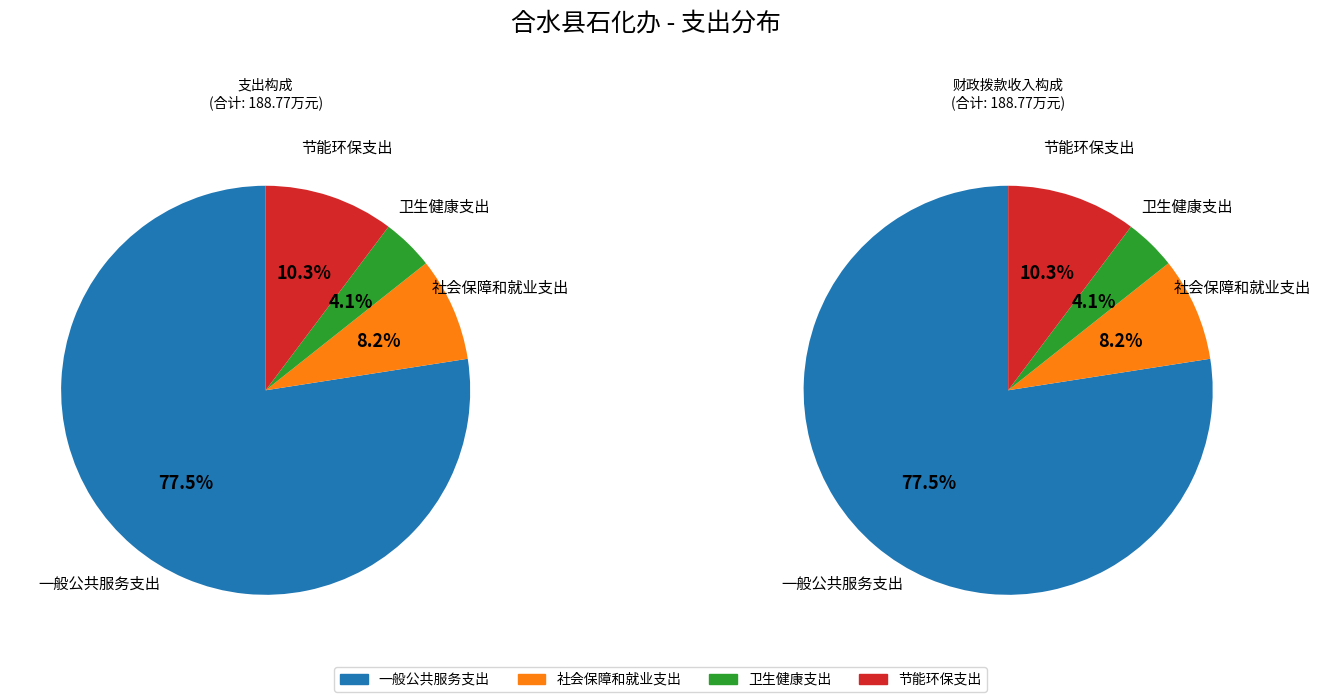

How many slices are in this pie chart?

4